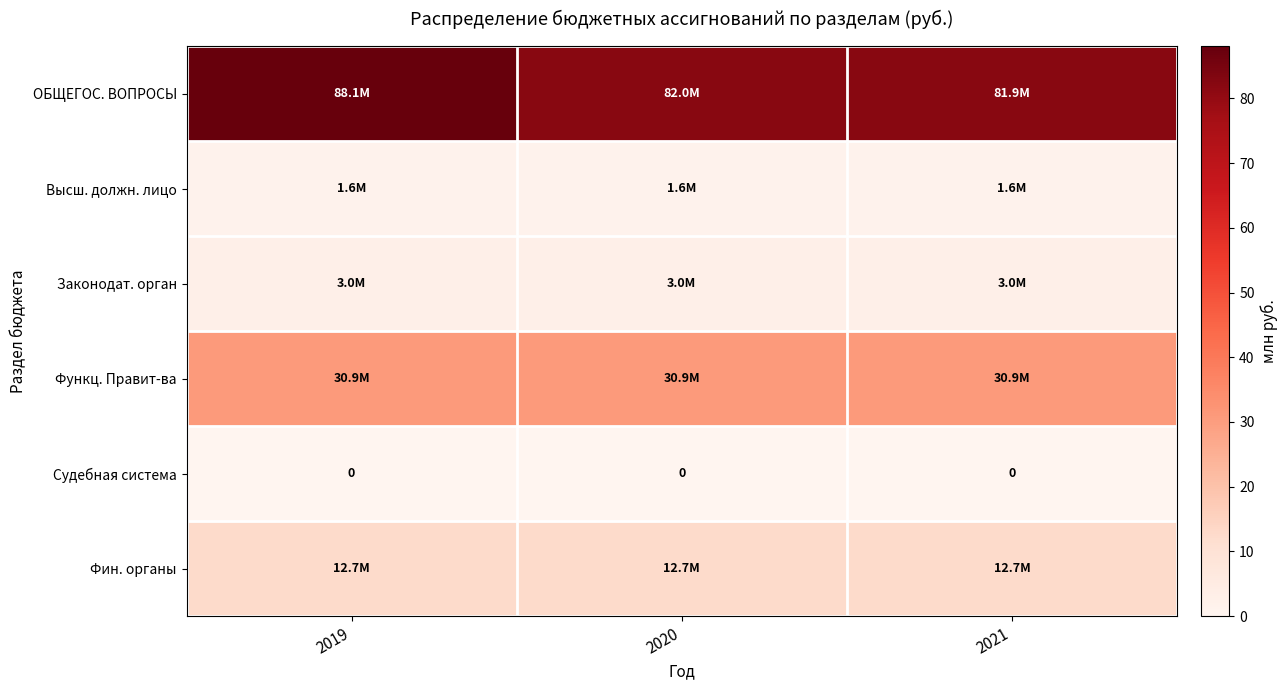

The value of Высш. должн. лицо at 2021 is 1.6. True or false?

True